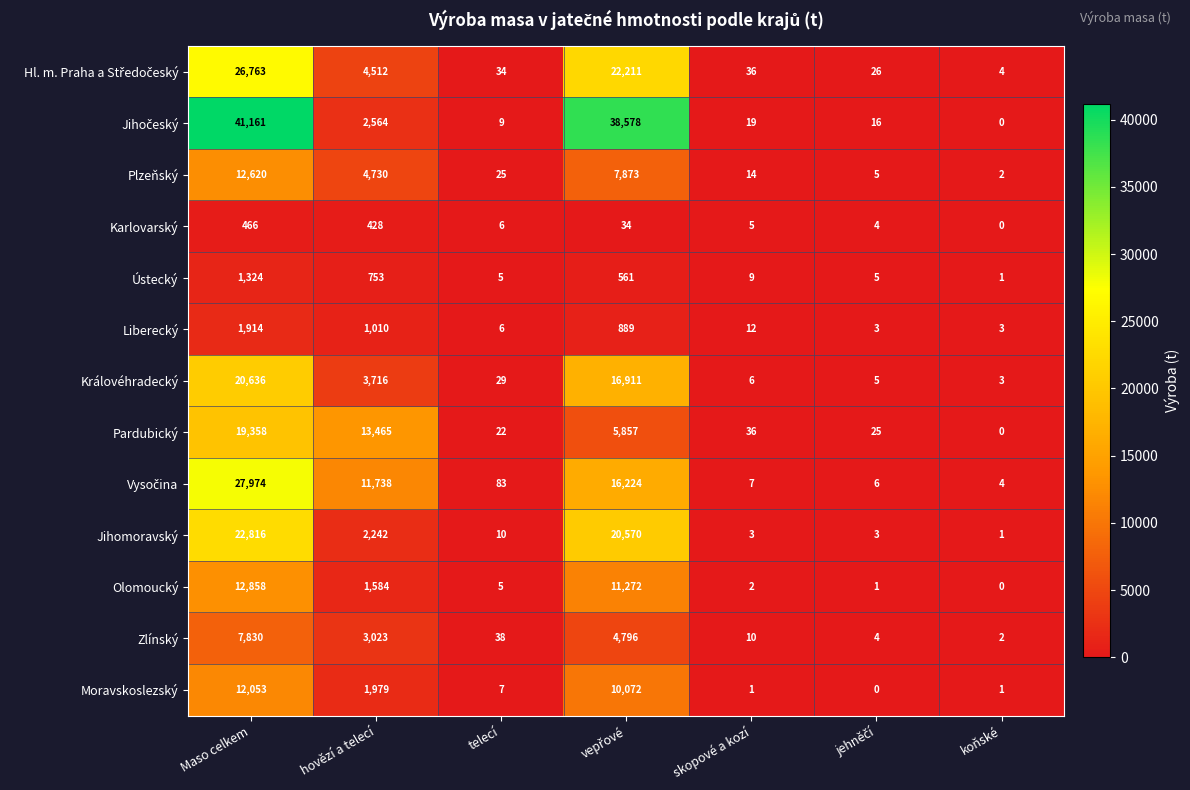

What is the spread (max minus min) of values at koňské?

4